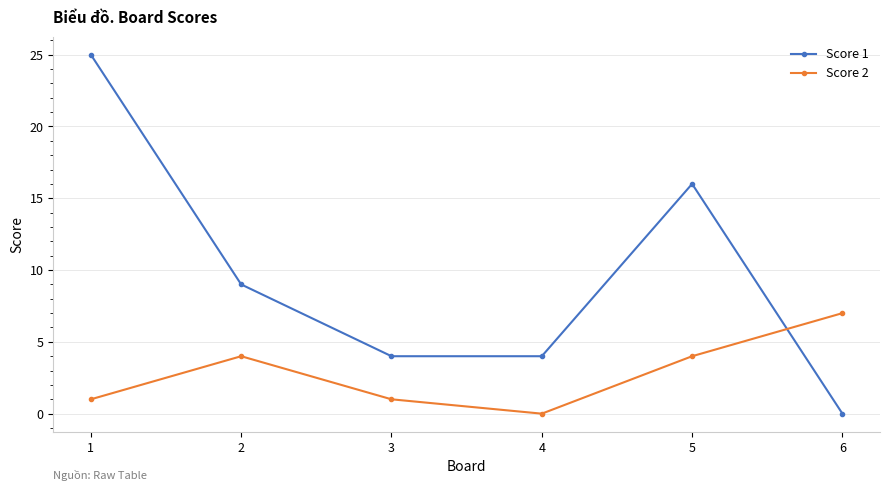

Rank the series at 6 from lowest to highest value.

Score 1, Score 2